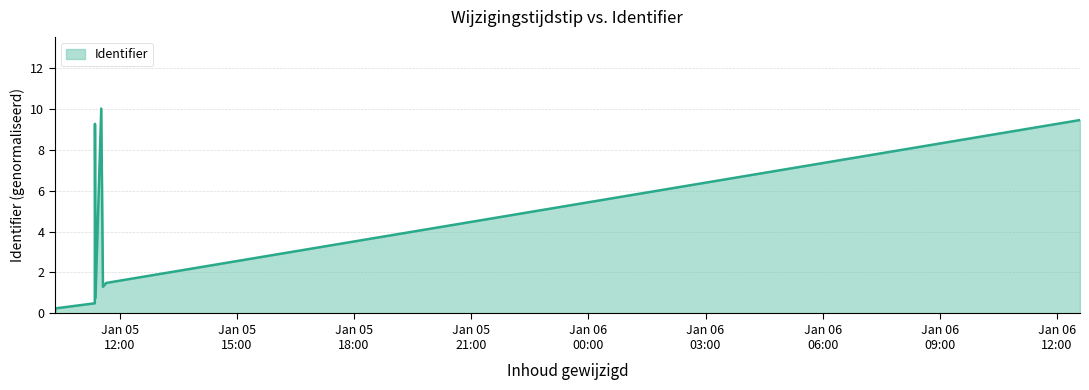

What is the greatest value displayed?

10.0